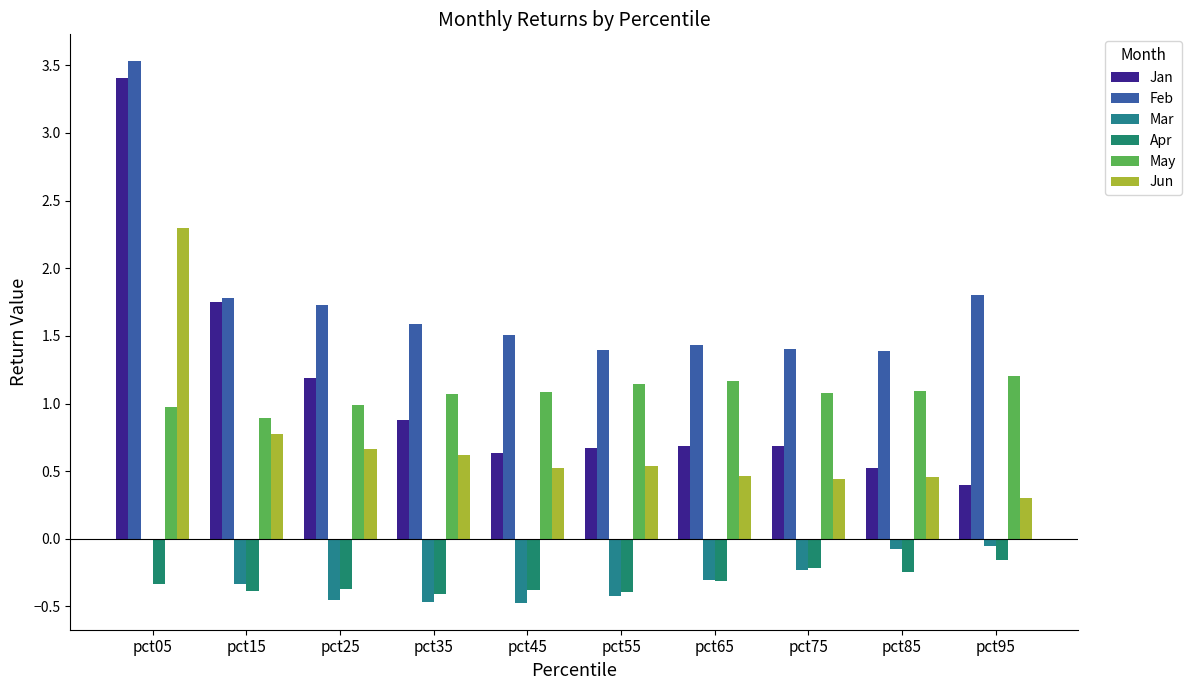

What is the total value across all series at pct65?

3.1